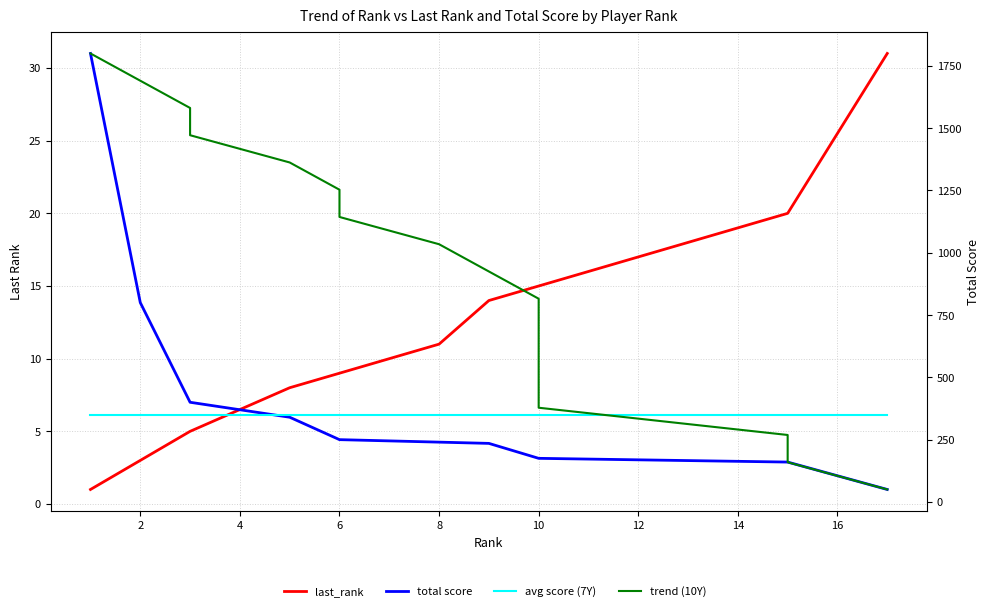

What is the value of the total score point at the 7th from the left?

250.0